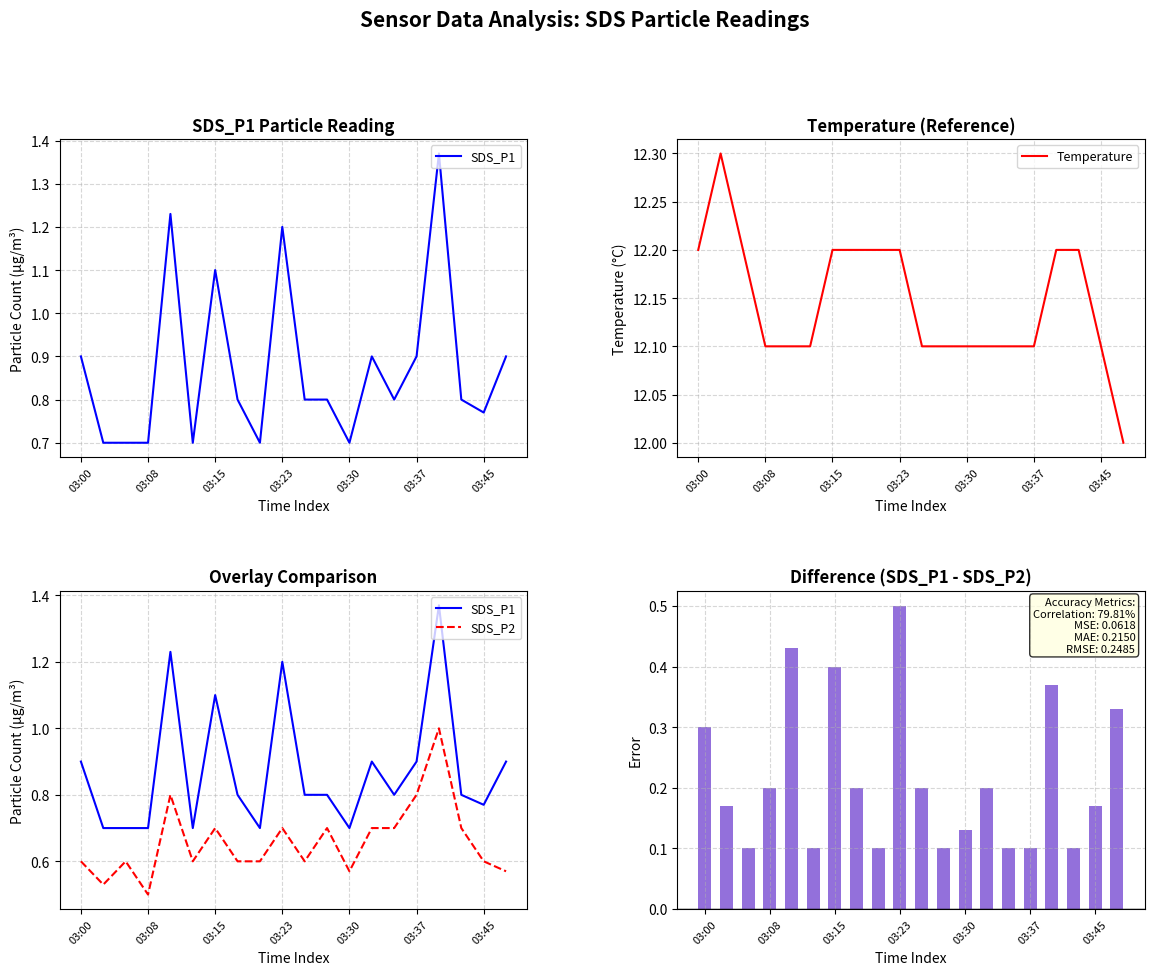

What is the label of the 12th bar from the right?

8